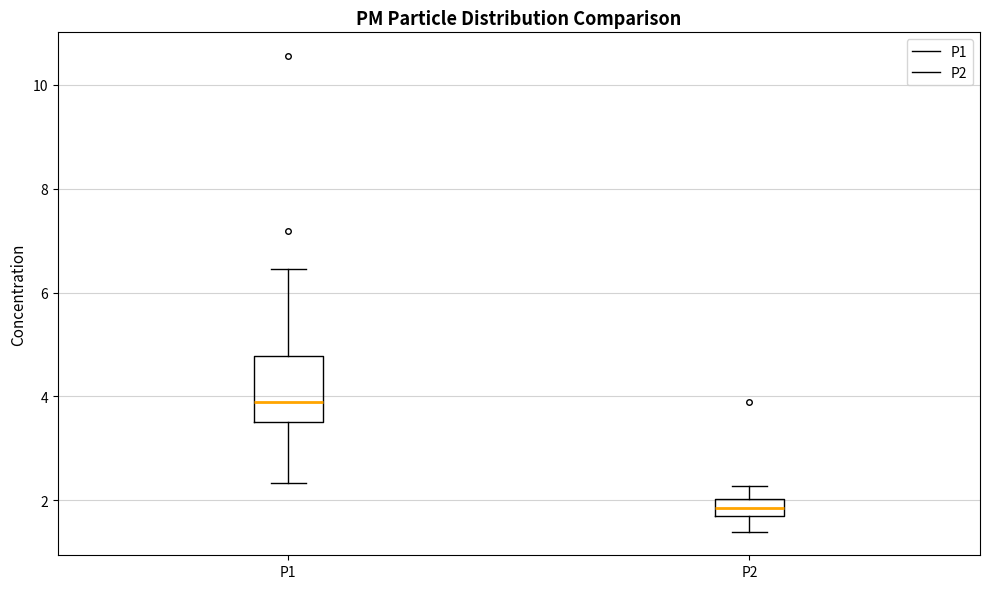

Which box's median line is the lowest?

P2